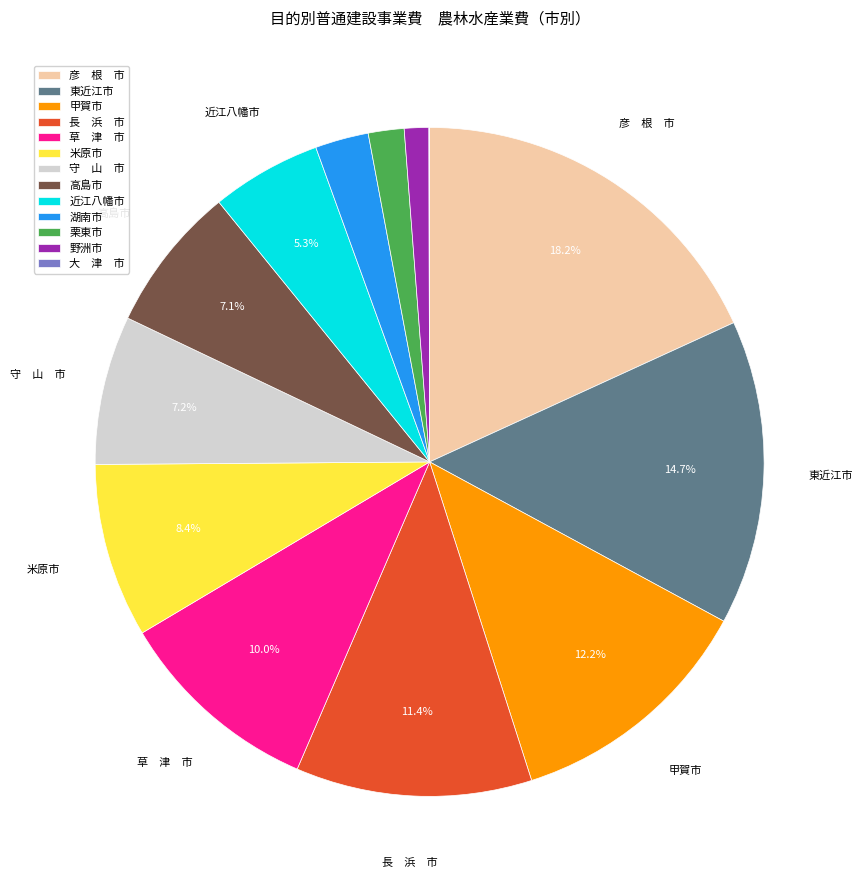

Does any single category account for the majority?

No